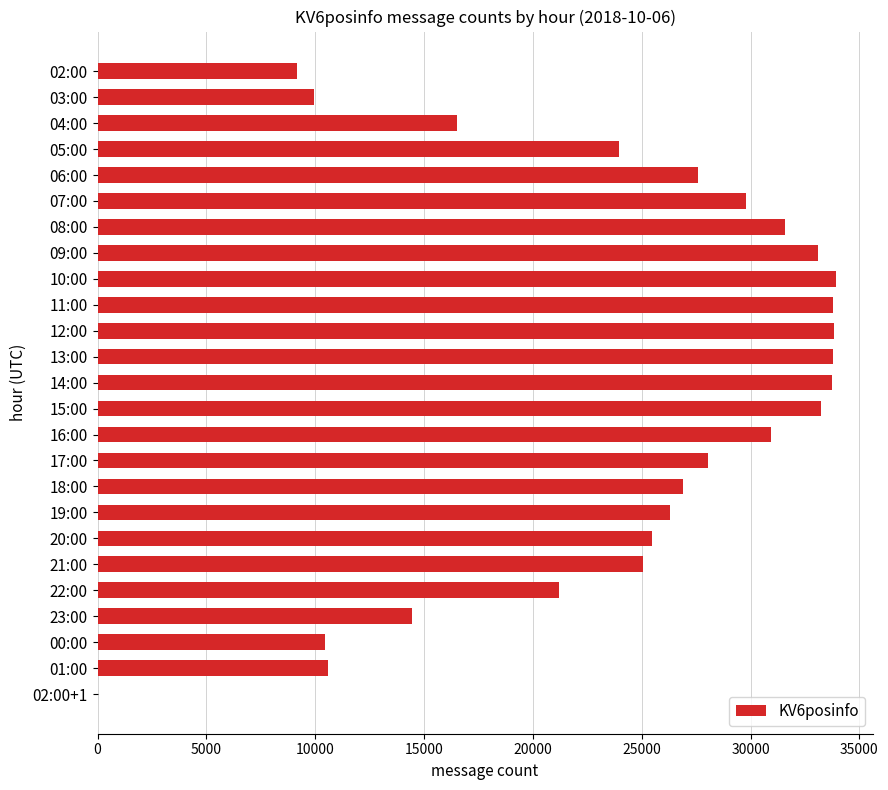

Count the number of categories in the chart.

25